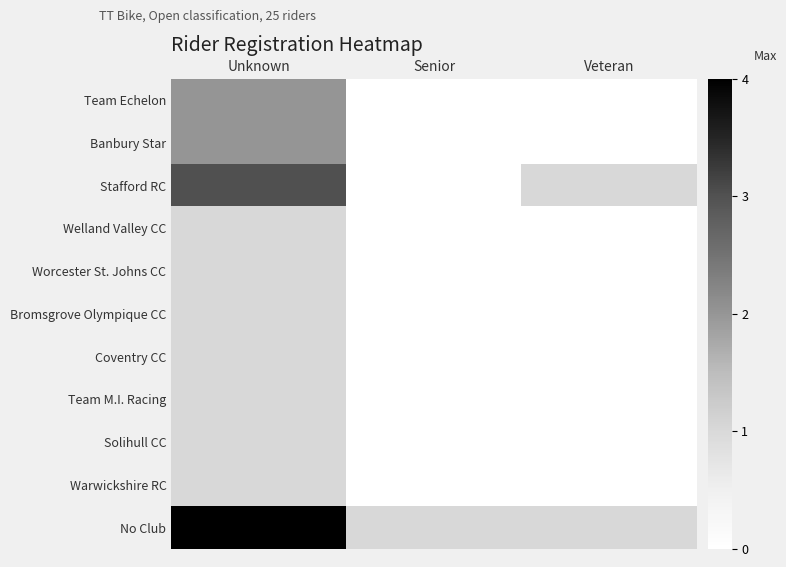

Which series changed the most between Unknown and Veteran?

No Club